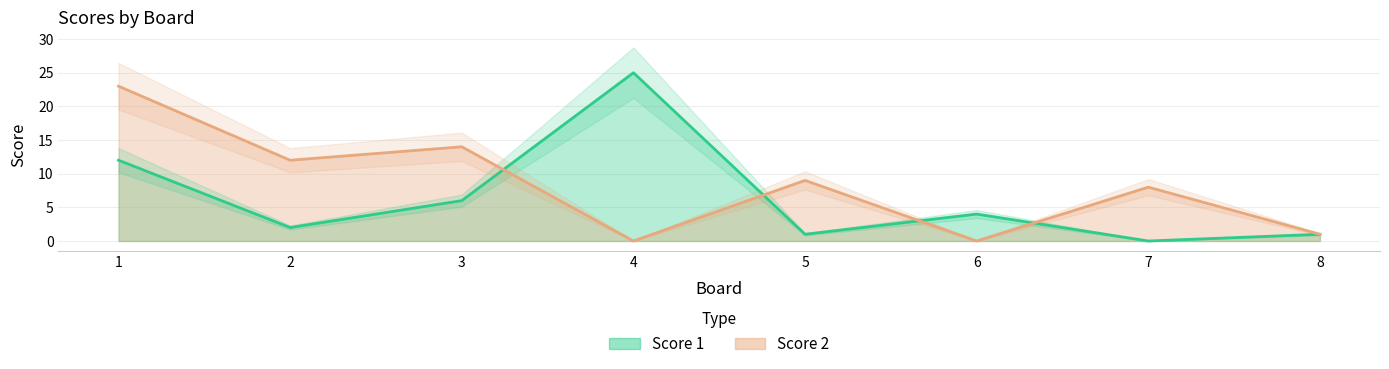

Between 3 and 7, which series saw the biggest shift?

Score 1